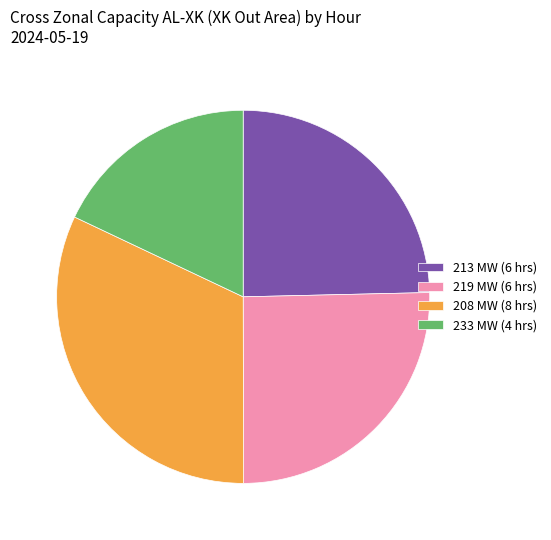

Which category has the biggest portion of the pie?

208 MW (8 hrs)